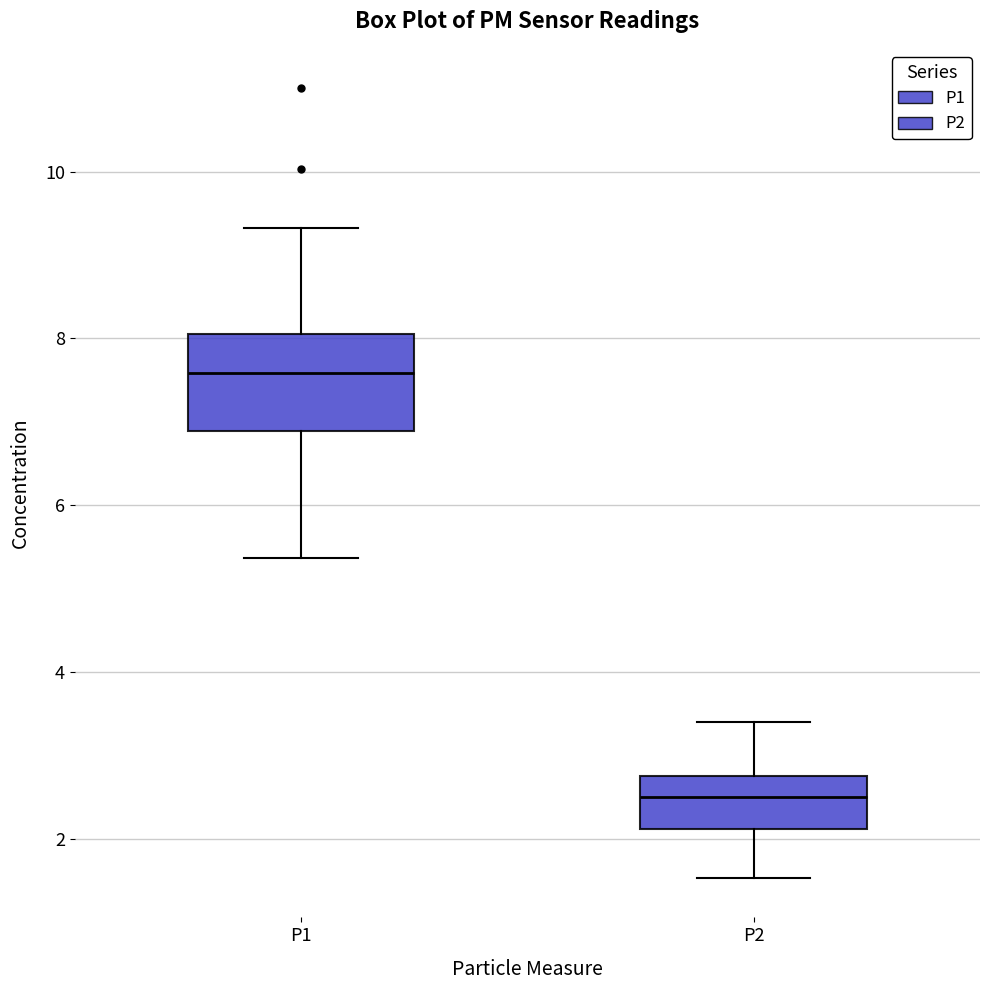

Where is the upper edge of the box for P2 on the y-axis? The values are not printed on the chart, so give them approximately, as read against the axis.

2.8